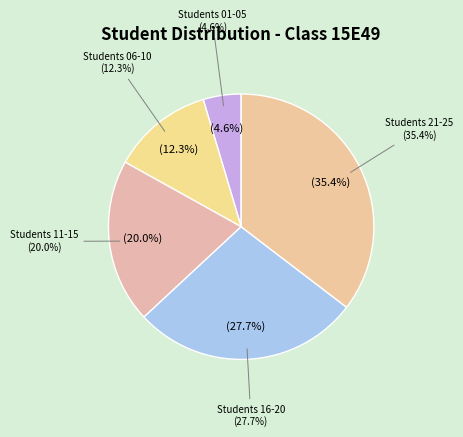

Is the sum of 15E4922 and 15E4912 greater than half?

No